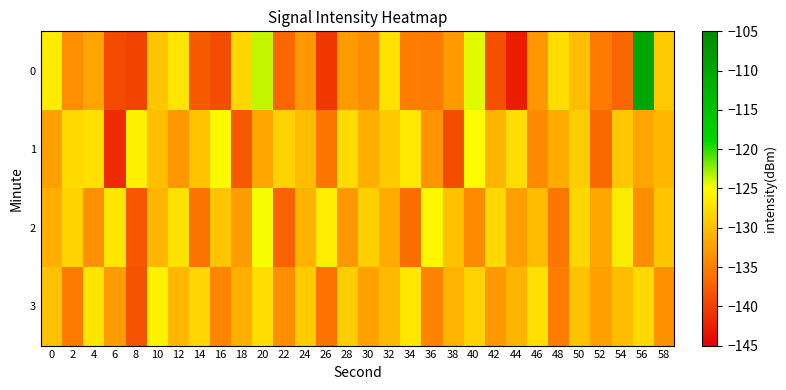

Reading left to right, extract all data points from this chart.

0: 0=-126.4	2=-133.8	4=-132.1	6=-139.2	8=-139.7	10=-129.4	12=-127.0	14=-137.8	16=-138.9	18=-128.1	20=-123.6	22=-136.9	24=-133.0	26=-140.6	28=-132.8	30=-133.9	32=-127.2	34=-135.1	36=-135.3	38=-132.9	40=-124.3	42=-138.7	44=-142.7	46=-133.0	48=-127.6	50=-130.1	52=-135.3	54=-137.0	56=-109.8	58=-129.2
1: 0=-132.4	2=-127.8	4=-127.3	6=-141.6	8=-126.0	10=-130.1	12=-133.1	14=-129.6	16=-125.5	18=-138.0	20=-132.0	22=-128.5	24=-130.1	26=-135.6	28=-127.8	30=-131.2	32=-129.0	34=-126.7	36=-133.4	38=-138.9	40=-125.3	42=-130.8	44=-127.6	46=-134.2	48=-131.5	50=-128.9	52=-136.7	54=-129.3	56=-132.1	58=-130.5
2: 0=-131.2	2=-128.4	4=-133.6	6=-126.9	8=-138.1	10=-130.7	12=-127.3	14=-135.8	16=-129.5	18=-132.6	20=-124.8	22=-137.2	24=-130.9	26=-126.4	28=-133.0	30=-128.7	32=-131.5	34=-136.3	36=-125.6	38=-129.8	40=-134.1	42=-127.9	44=-132.4	46=-130.2	48=-135.7	50=-128.1	52=-131.8	54=-126.5	56=-133.9	58=-129.4
3: 0=-129.8	2=-135.3	4=-127.1	6=-132.7	8=-138.4	10=-126.0	12=-130.6	14=-128.2	16=-134.5	18=-131.3	20=-127.6	22=-133.8	24=-129.1	26=-136.0	28=-128.9	30=-132.2	32=-130.4	34=-126.8	36=-134.7	38=-131.0	40=-128.5	42=-133.1	44=-130.8	46=-127.4	48=-135.2	50=-129.7	52=-132.5	54=-130.1	56=-127.9	58=-133.6